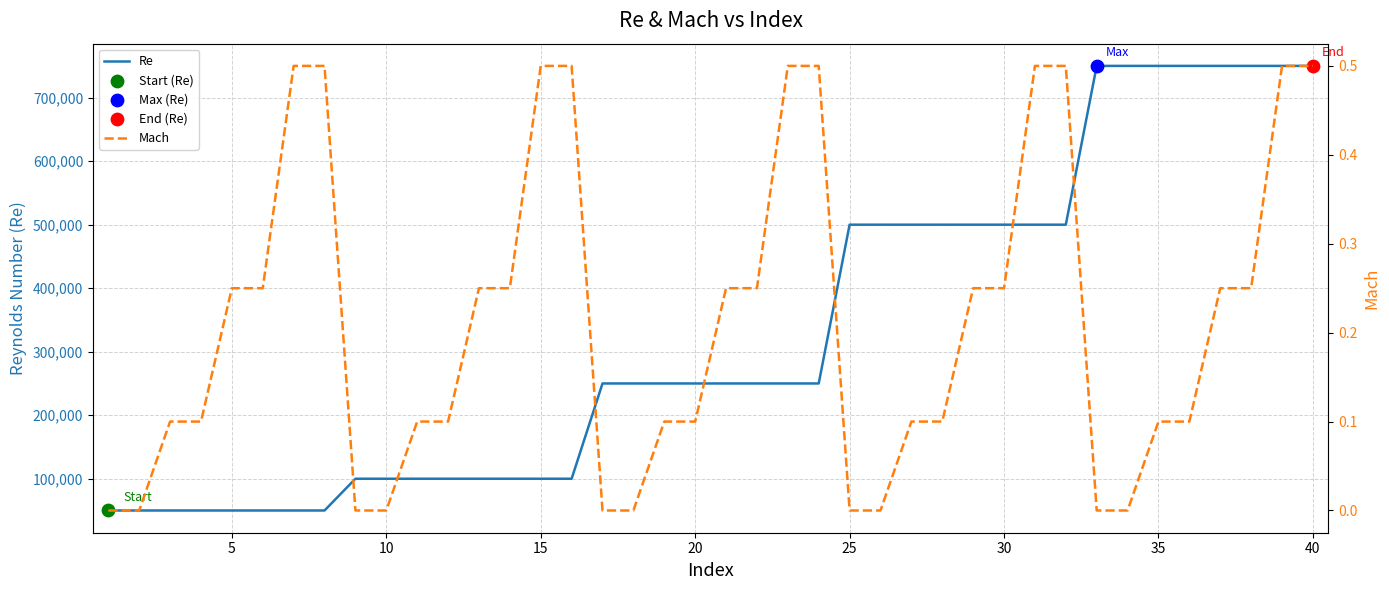

At how many categories does at least one series exceed 324082?

16